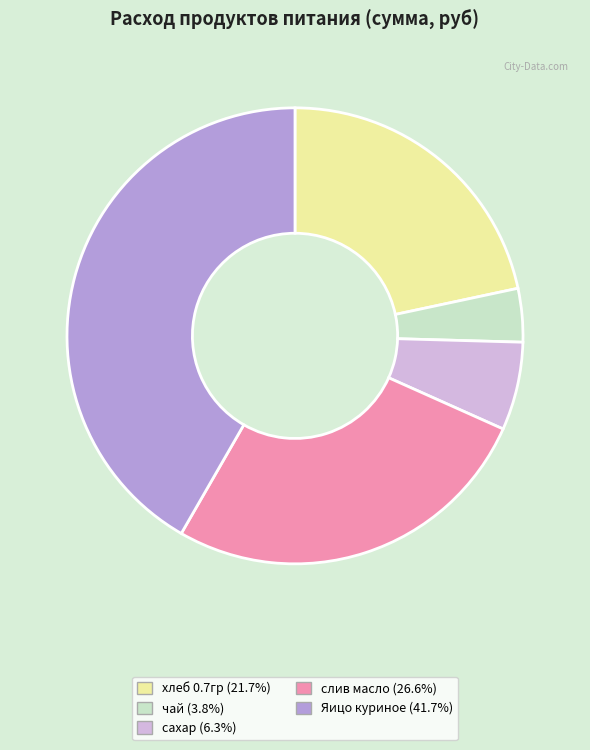

How many segments does this pie chart have?

5